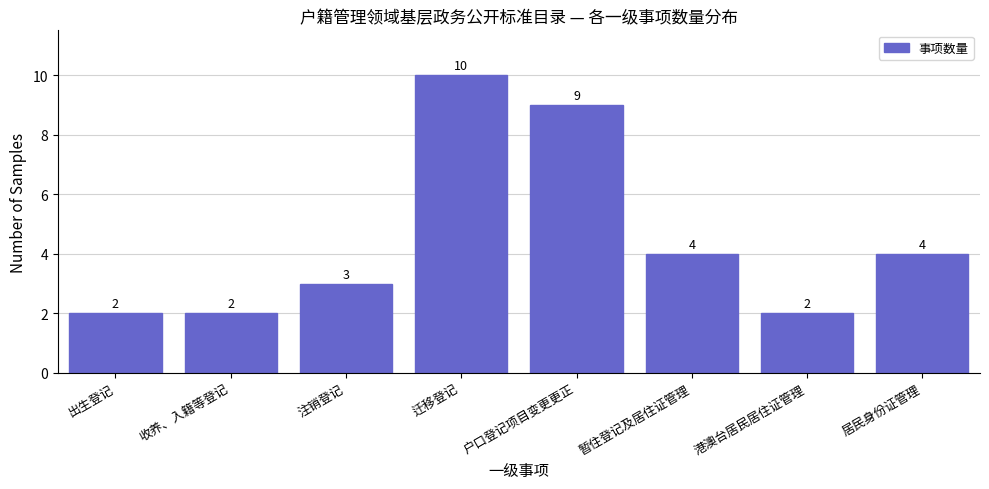

Reading left to right, list all the values displayed in this chart.

出生登记=2	收养、入籍等登记=2	注销登记=3	迁移登记=10	户口登记项目变更更正=9	暂住登记及居住证管理=4	港澳台居民居住证管理=2	居民身份证管理=4